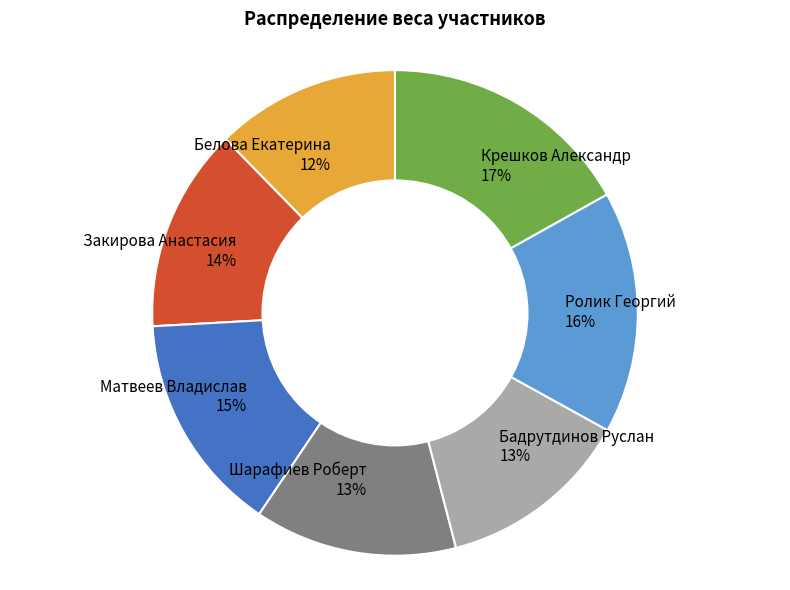

To the nearest percent, what percentage of the pie is Белова Екатерина?

12%